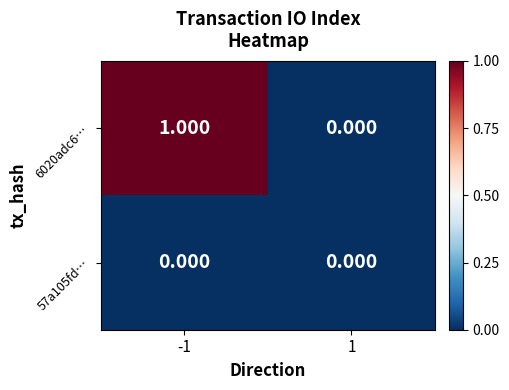

How many categories are shown in the chart?

2